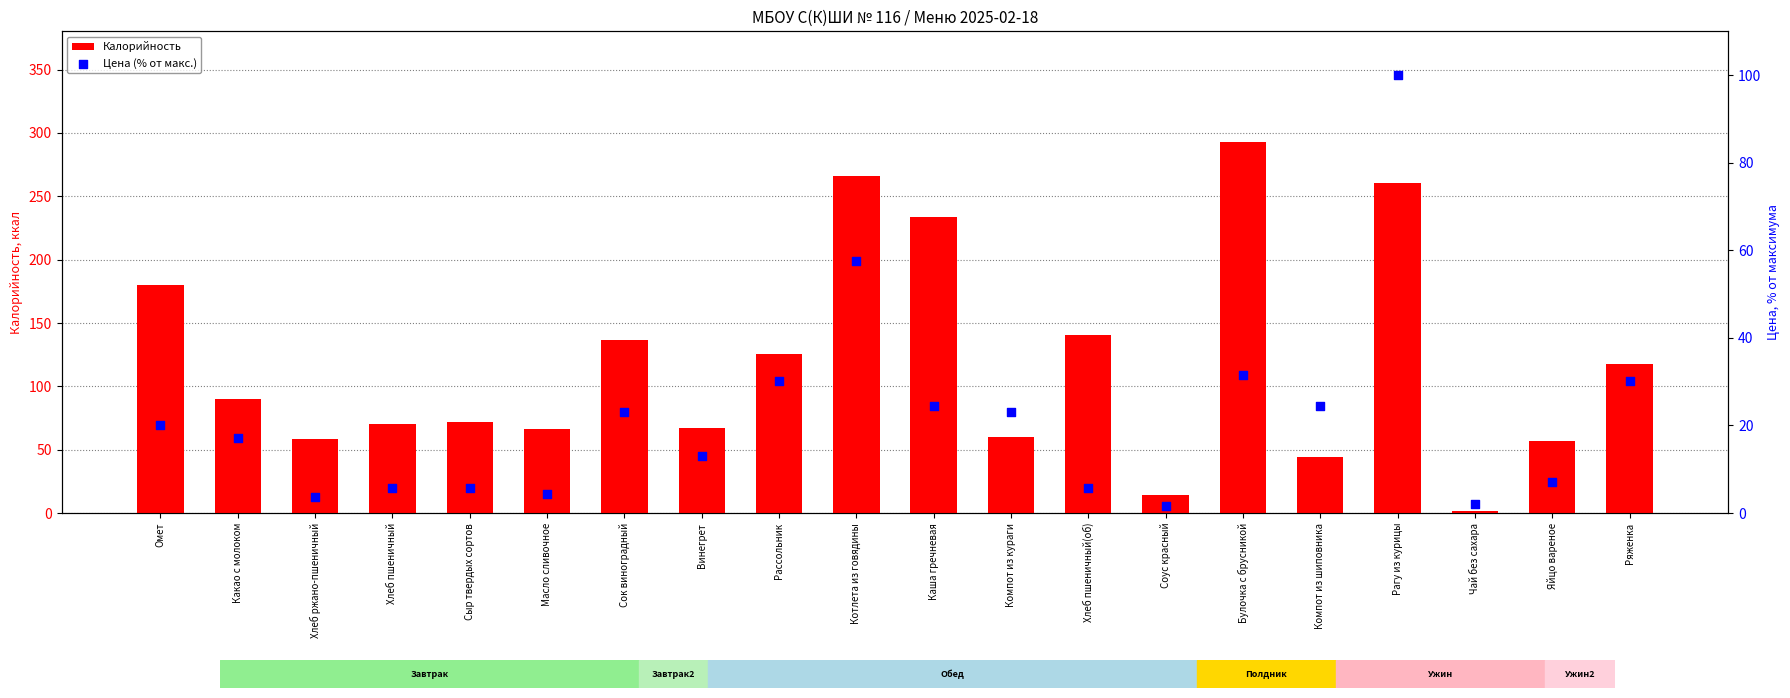

At which category is the sum across all series the highest?

Рагу из курицы